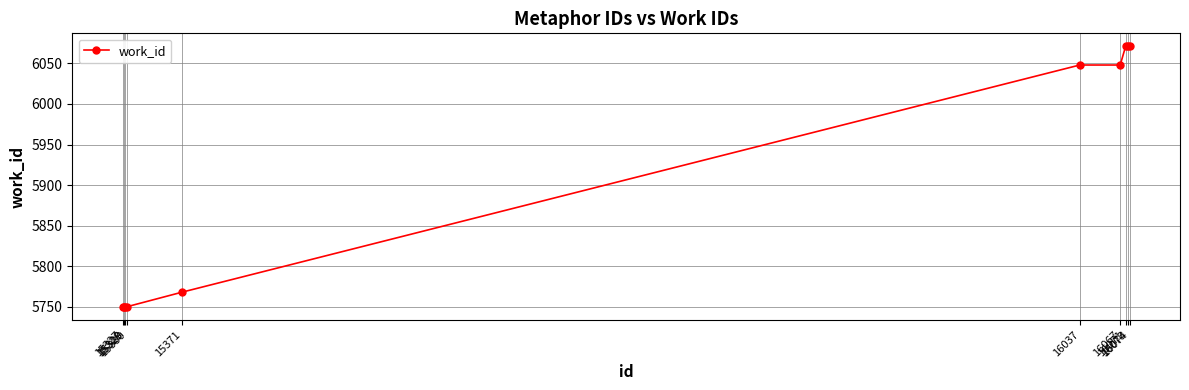

What is the value of the 10th point from the left?

6071